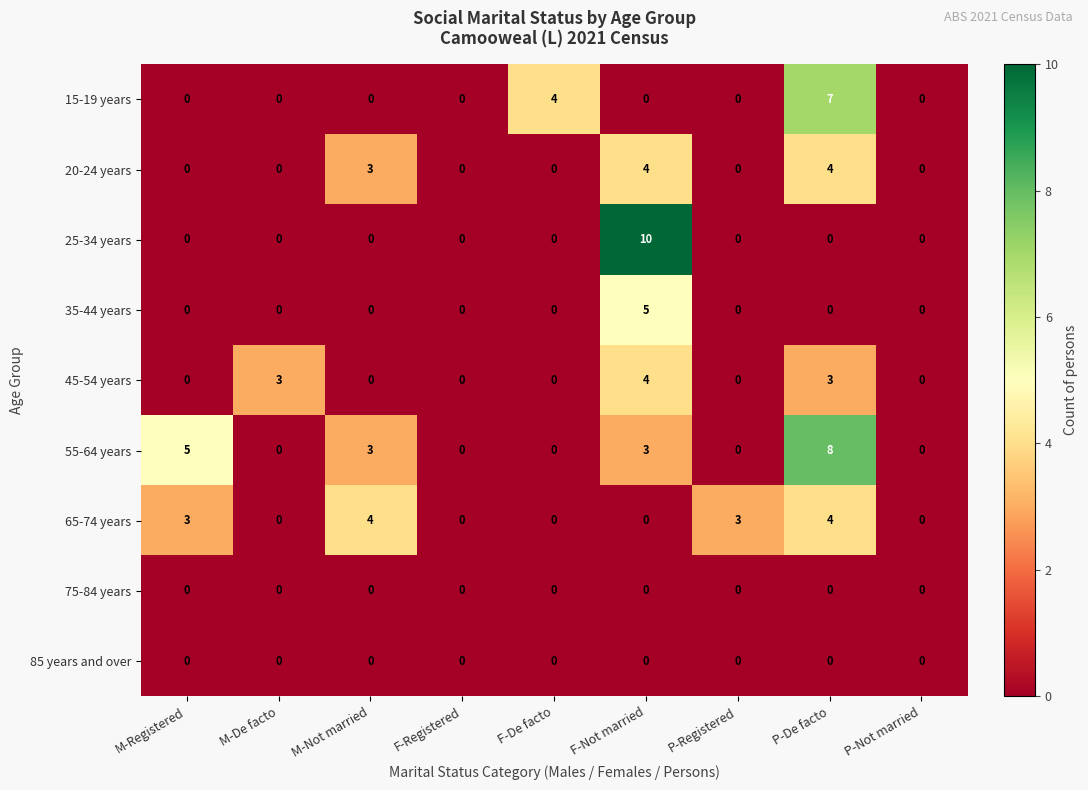

Where is 20-24 years nearest to the value 2?

M-Not married